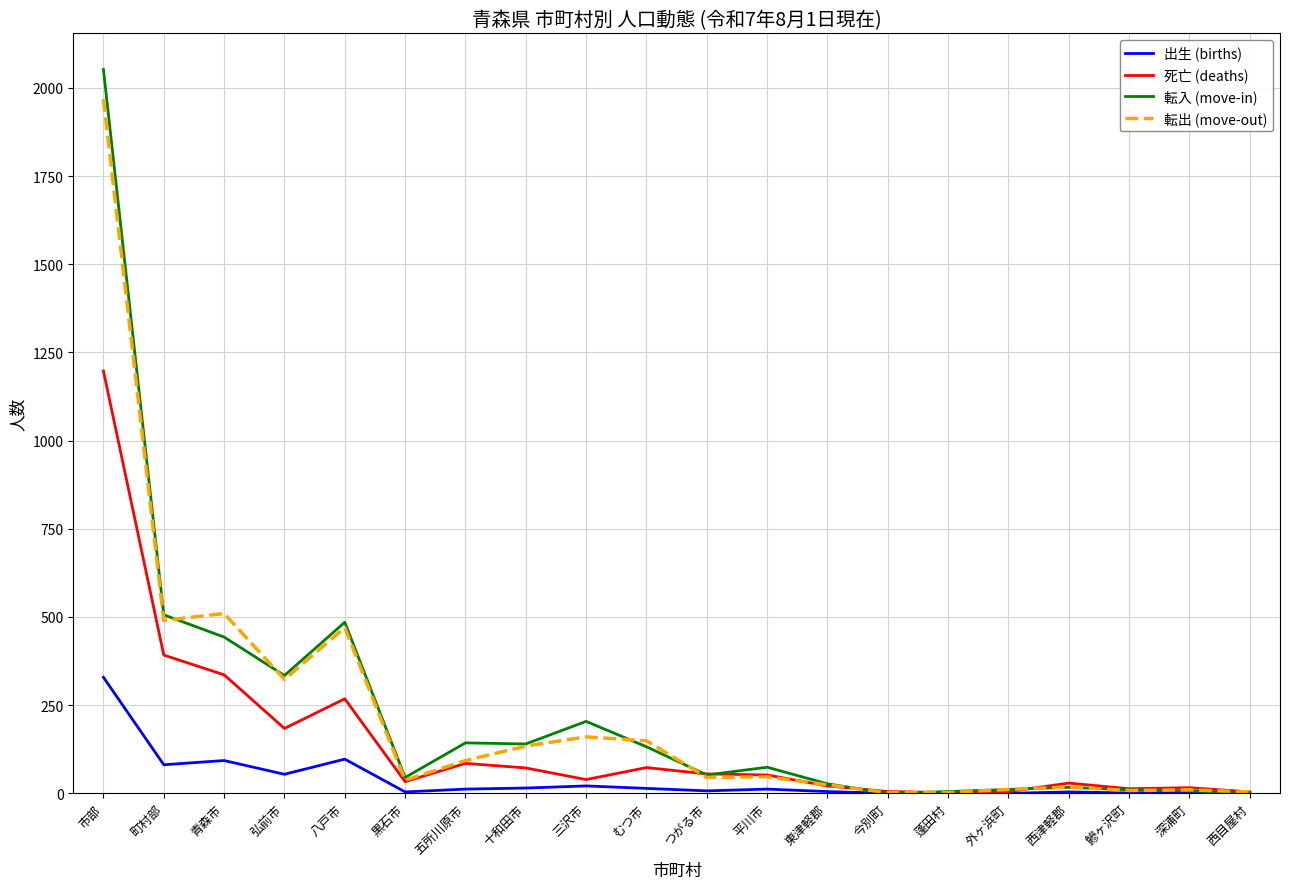

Does the chart display data point markers on the line(s)?

No